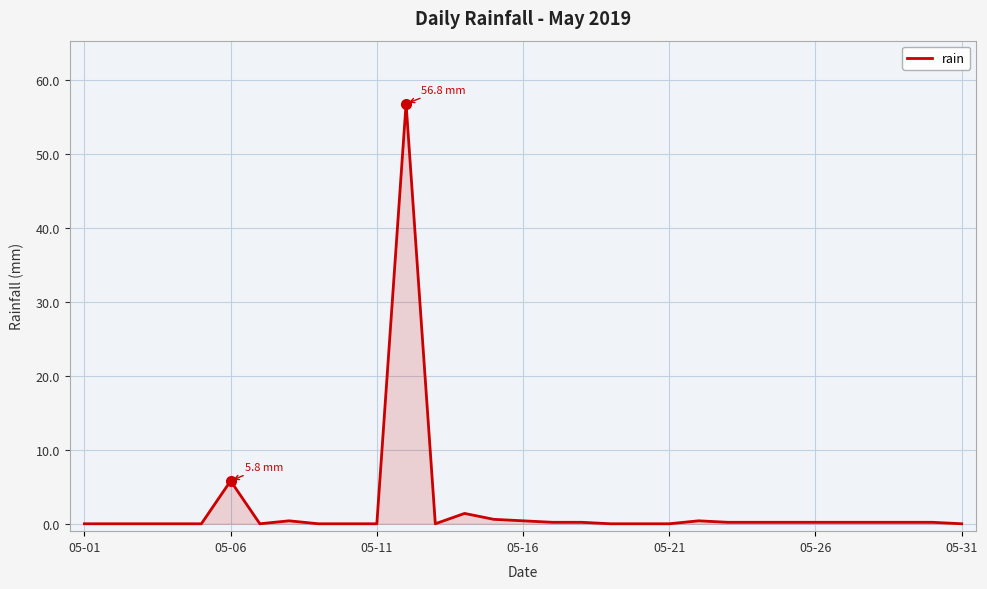

What is the greatest value displayed?

56.8